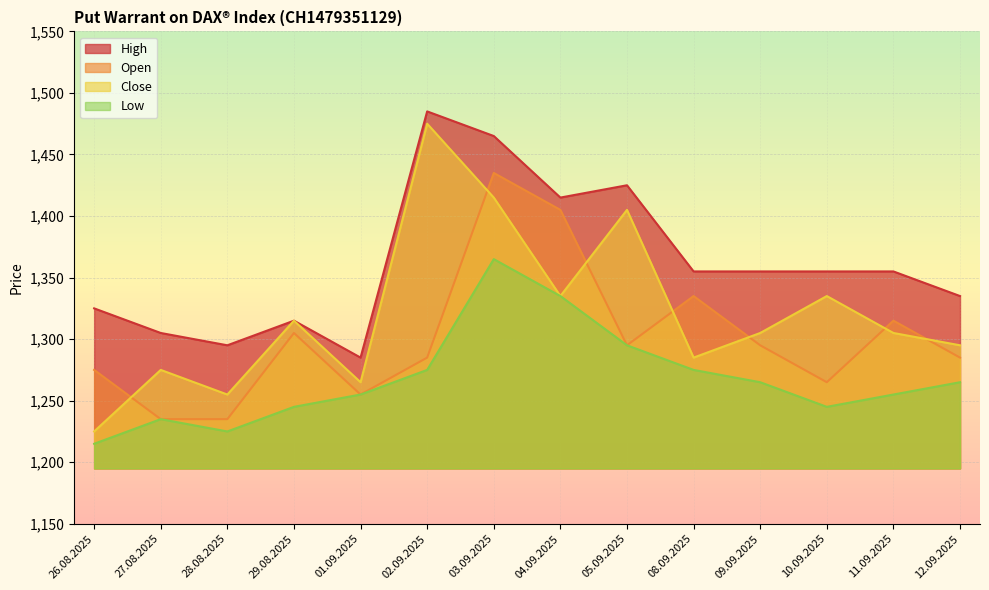

What is the total value across all series at 12.09.2025?

5180